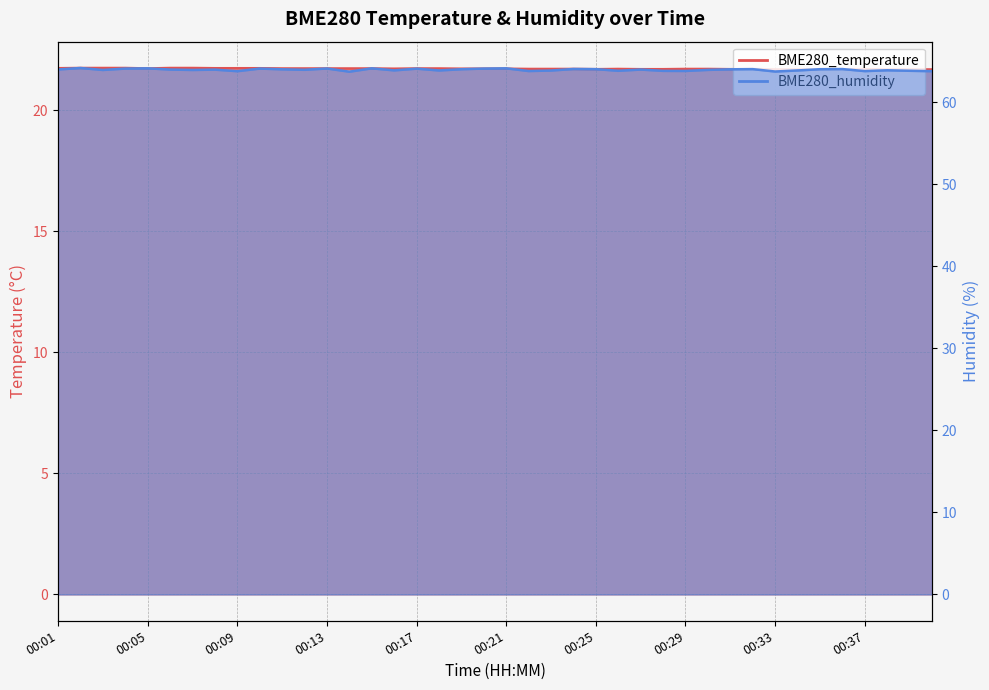

True or false: BME280_humidity has more than 2 interior local peaks.

True